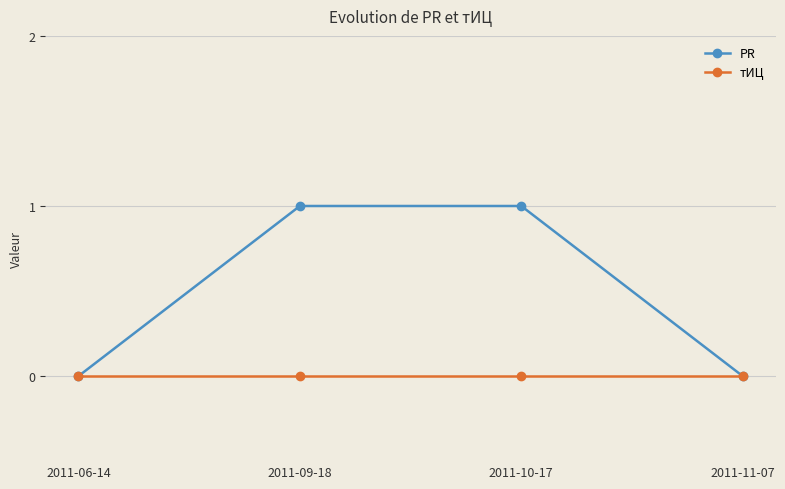

At 2011-10-17, list the series in order from largest to smallest.

PR, тИЦ